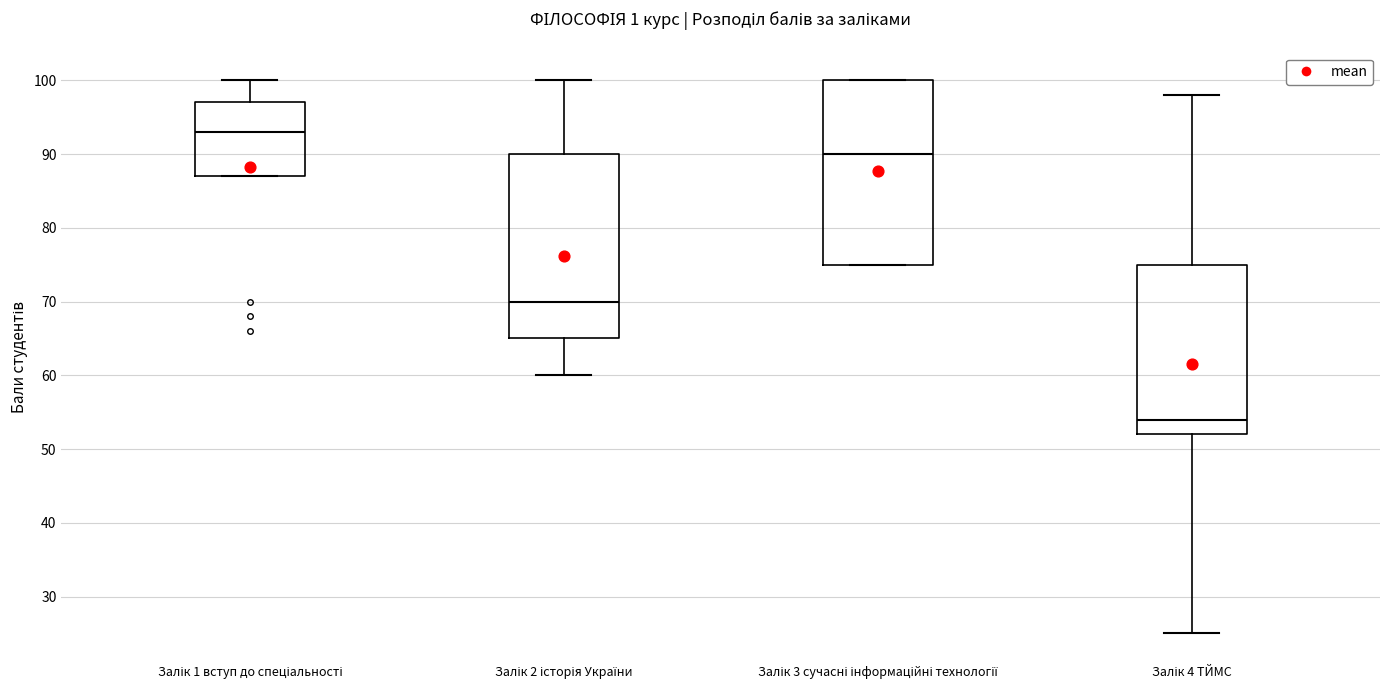

Which box has the lowest median line?

Залік 4 ТЙМС